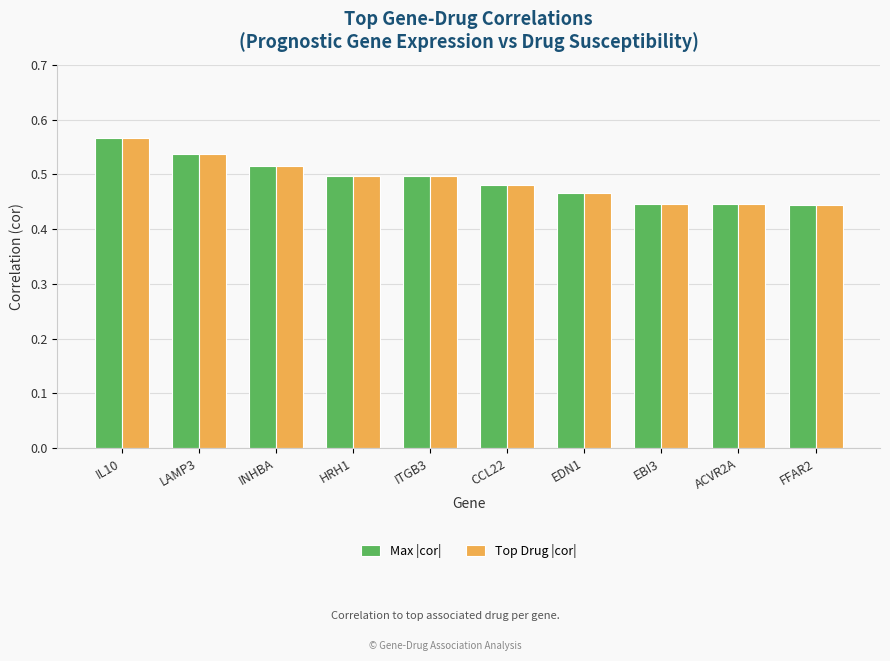

Which label corresponds to the largest value in the chart?

IL10